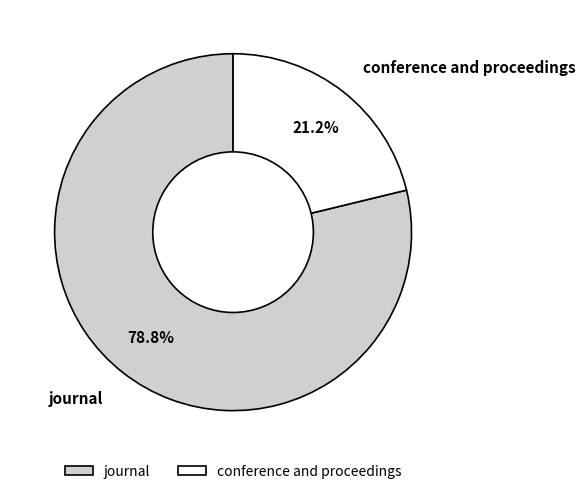

Which has a higher value, conference and proceedings or journal?

journal